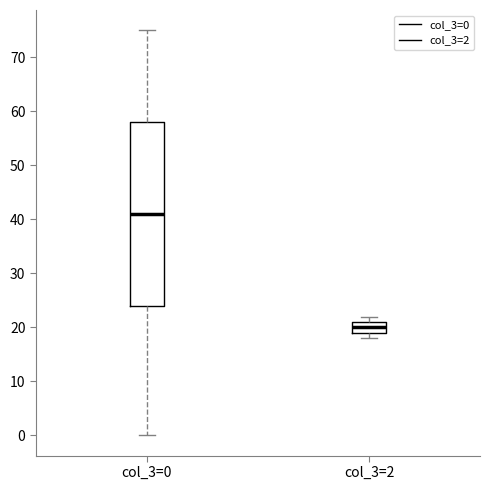

Comparing the boxes themselves (not the whiskers), which one is the tallest?

col_3=0